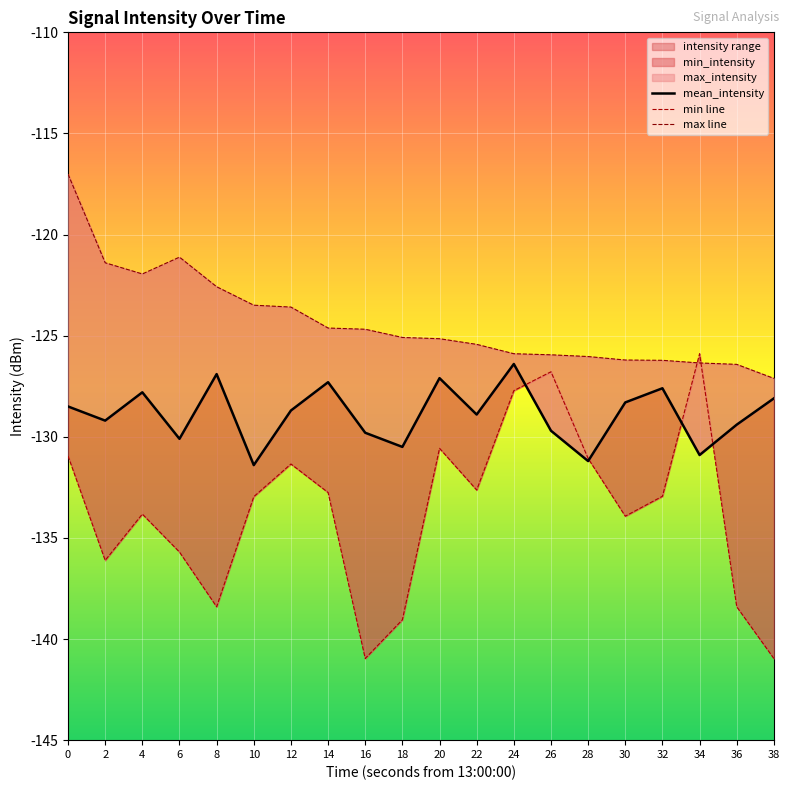

Rank the categories by mean_intensity value from highest to lowest.

24, 8, 20, 14, 32, 4, 38, 30, 0, 12, 22, 2, 36, 26, 16, 6, 18, 34, 28, 10